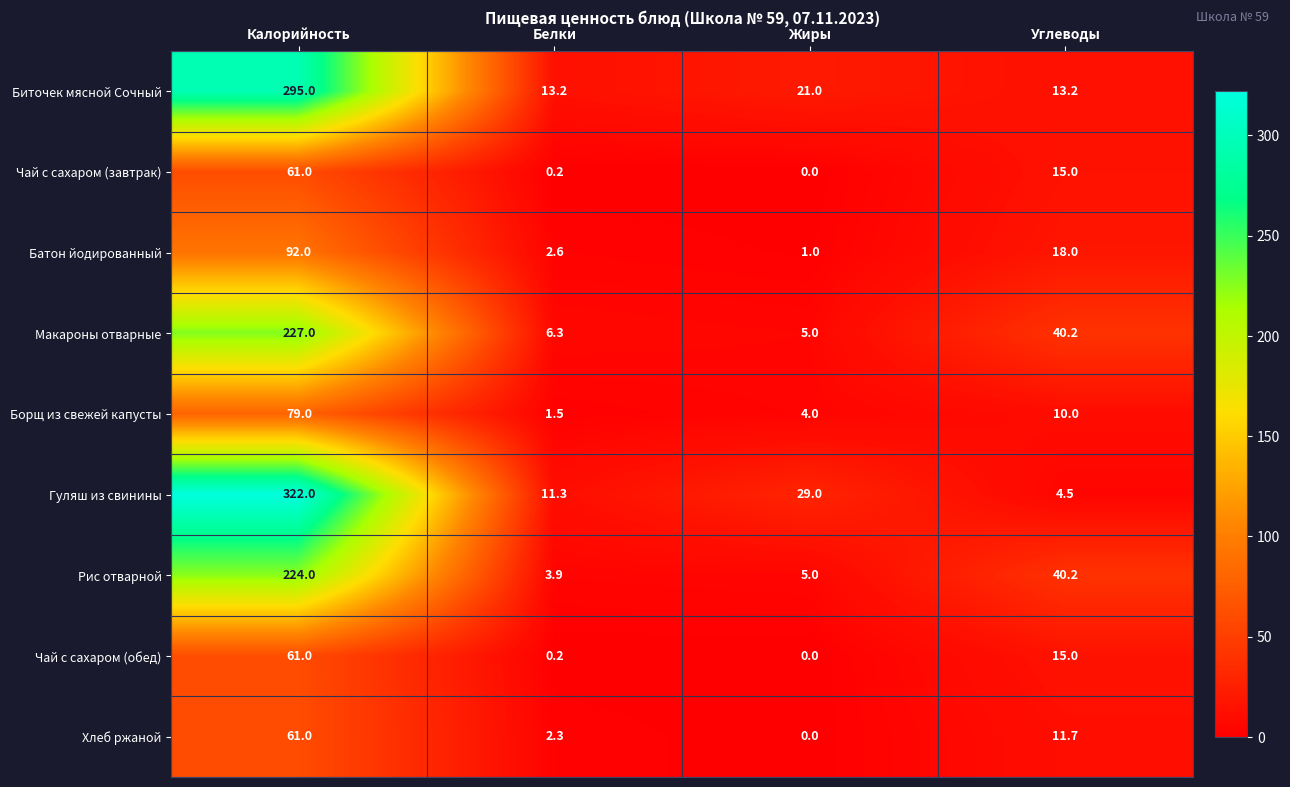

At which category is the sum across all series the highest?

Калорийность